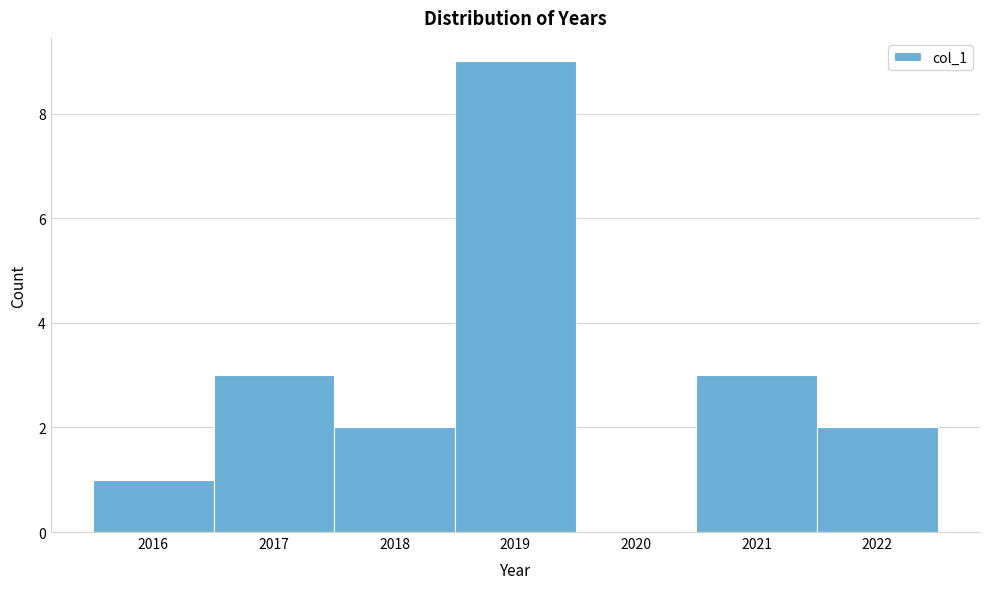

Over which range of the x-axis is the bar tallest?

2018.5 to 2019.5